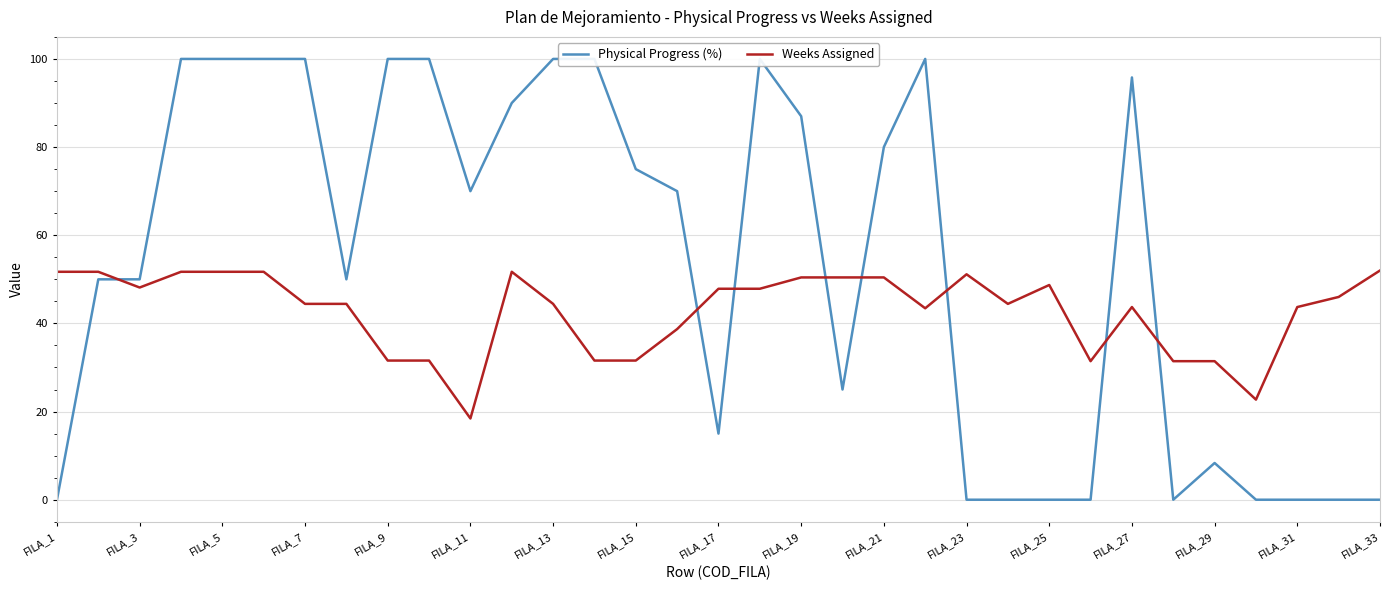

After their last crossing, which series has the higher values: Weeks Assigned or Physical Progress (%)?

Weeks Assigned